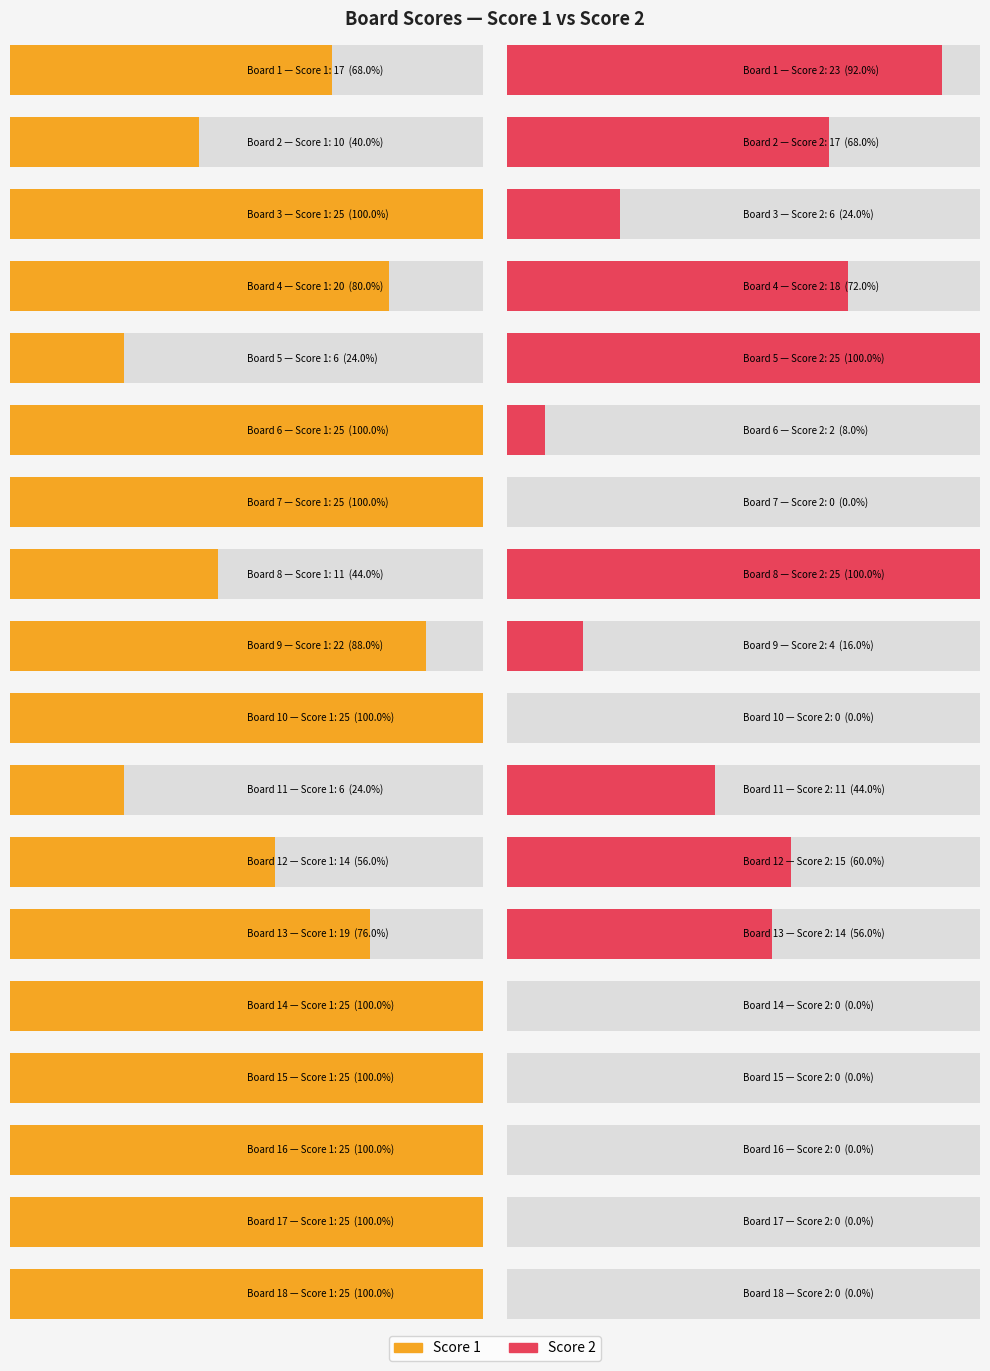

Which category has the lowest value in the Score 1 series?

5